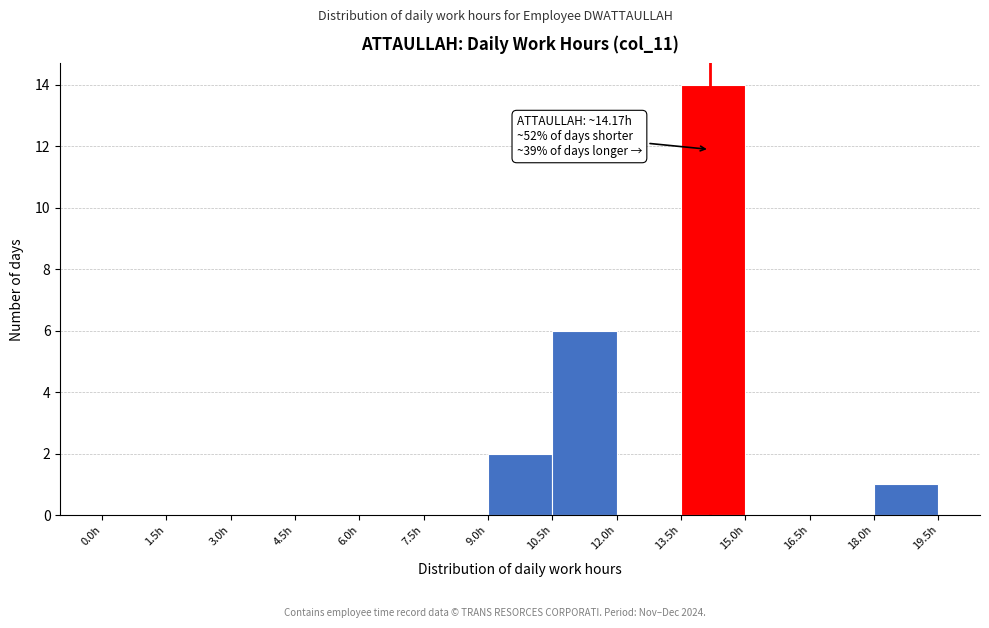

Over which range of the x-axis is the bar tallest?

13.5 to 15.0